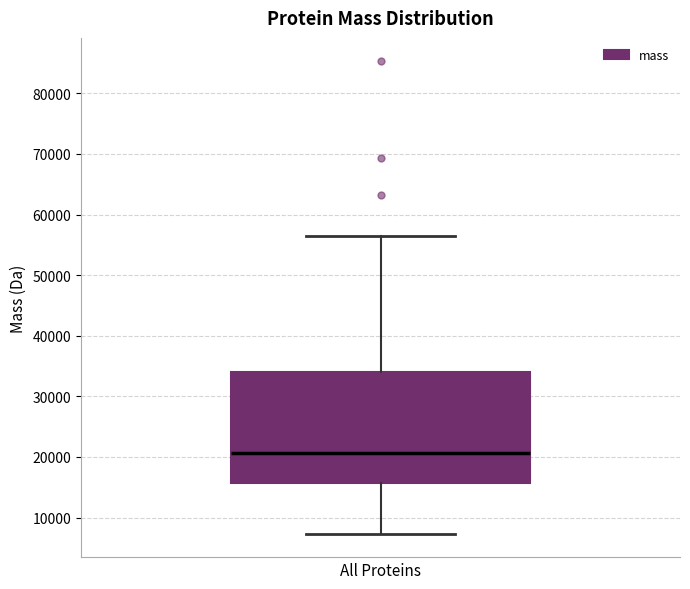

Where is the upper edge of the box for All Proteins on the y-axis? The values are not printed on the chart, so give them approximately, as read against the axis.

34000